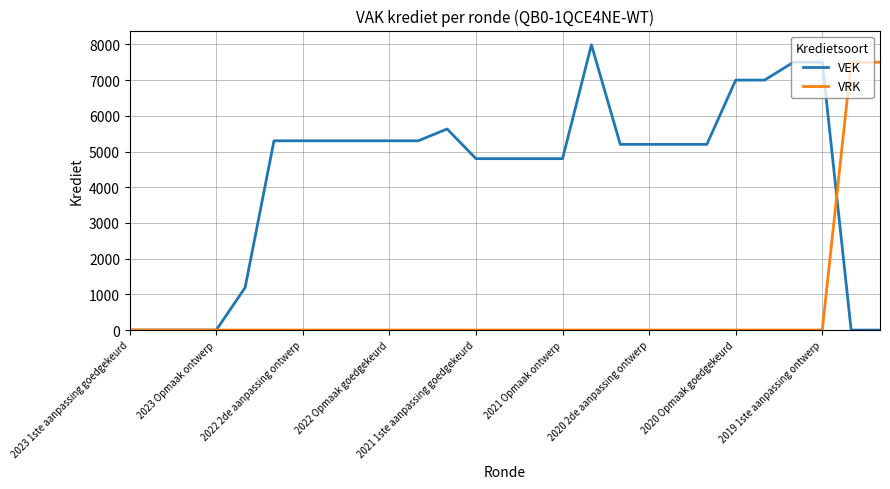

Reading left to right, extract all data points from this chart.

VEK: 0	0	0	0	1189	5300	5300	5300	5300	5300	5300	5631	4800	4800	4800	4800	7988	5200	5200	5200	5200	7000	7000	7500	7500	0	0
VRK: 0	0	0	0	0	0	0	0	0	0	0	0	0	0	0	0	0	0	0	0	0	0	0	0	0	7500	7500